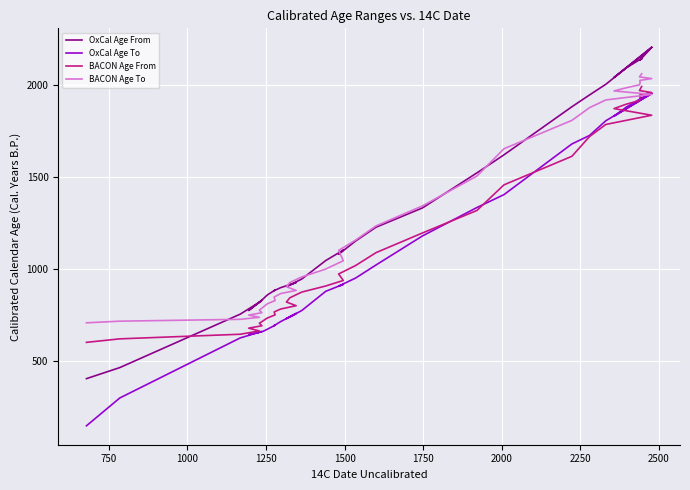

How many intersections are there between BACON Age From and OxCal Age From?

1